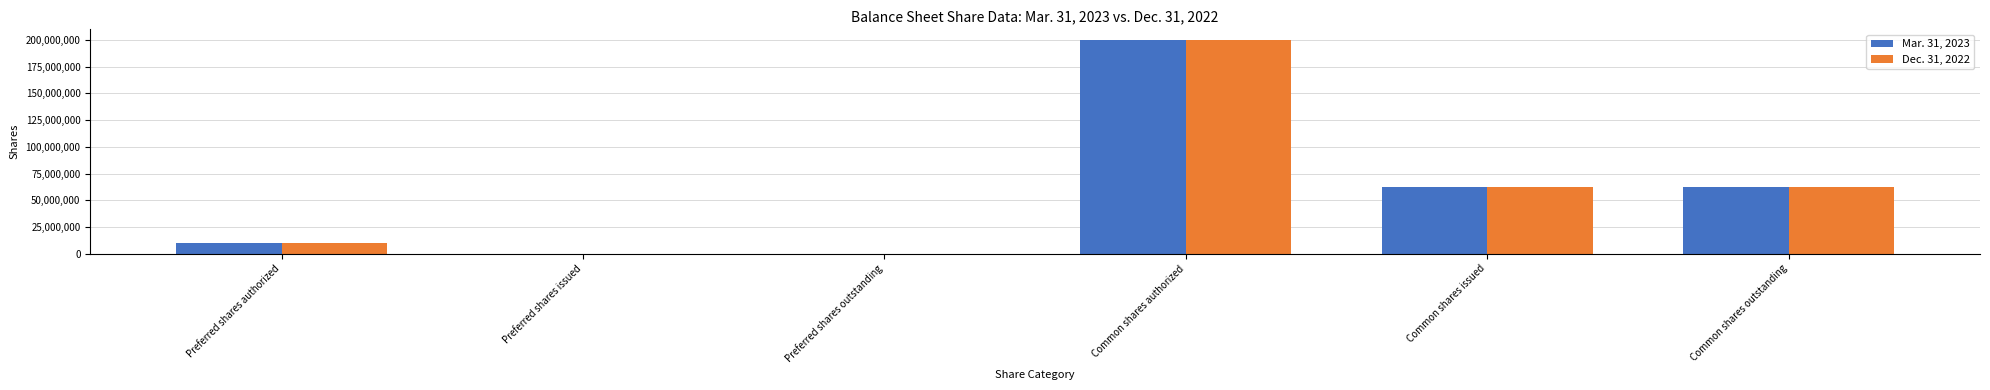

Between Preferred shares outstanding and Common shares issued, which series saw the biggest shift?

Mar. 31, 2023